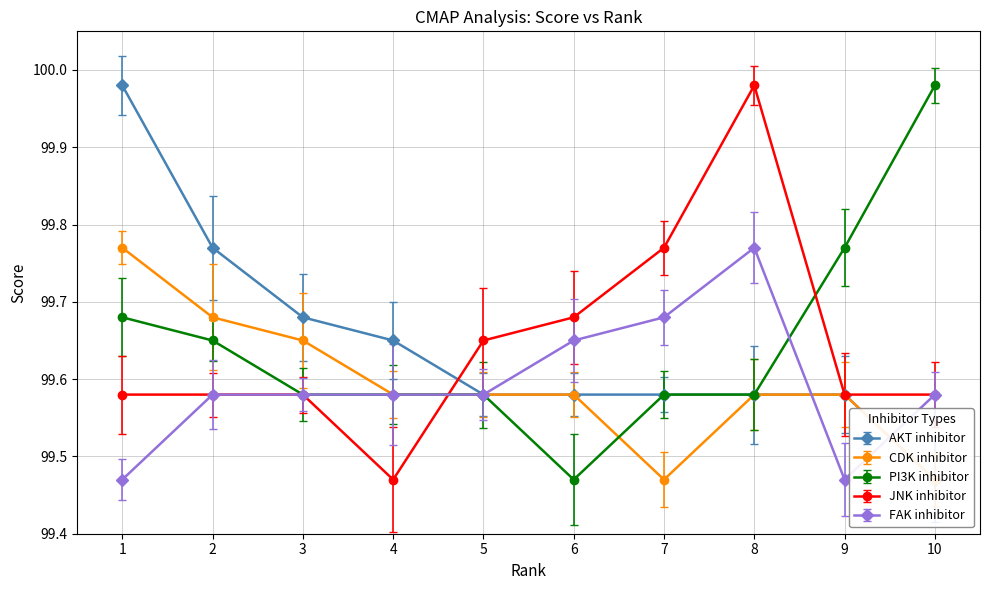

At which category does JNK inhibitor reach its first local peak?

8